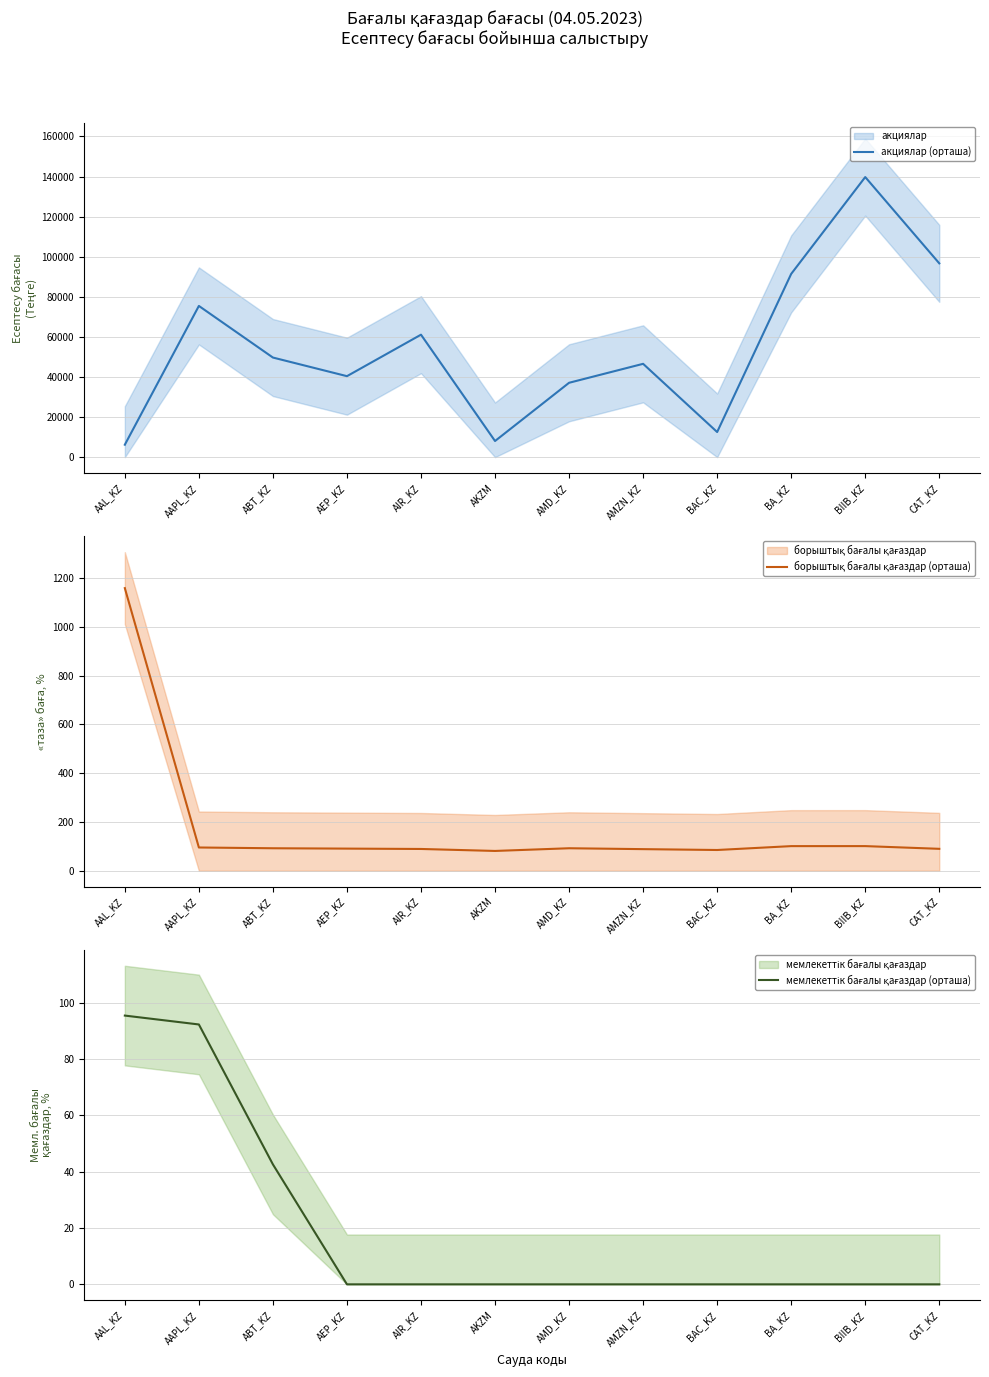

What are all the series names shown in the legend?

акциялар (орташа), борыштық бағалы қағаздар (орташа), мемлекеттік бағалы қағаздар (орташа)